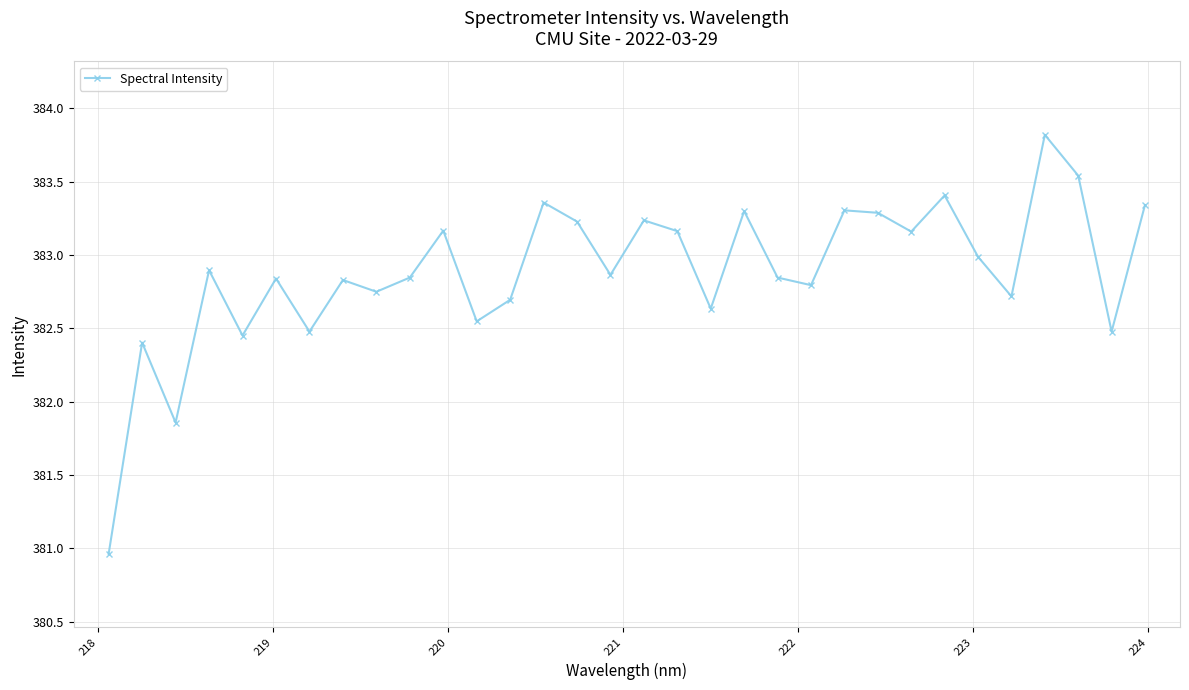

How many interior local peaks (higher than both neighbors) does the data have?

11